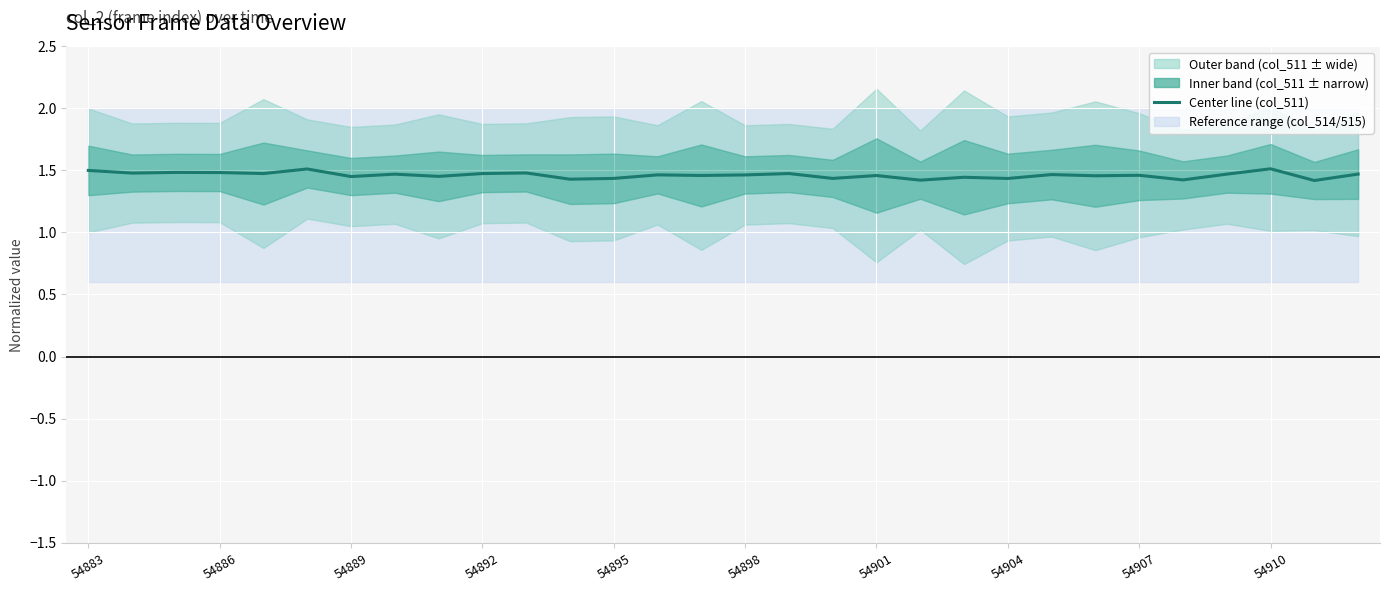

Which has a higher value, 54886 or 20?

54886